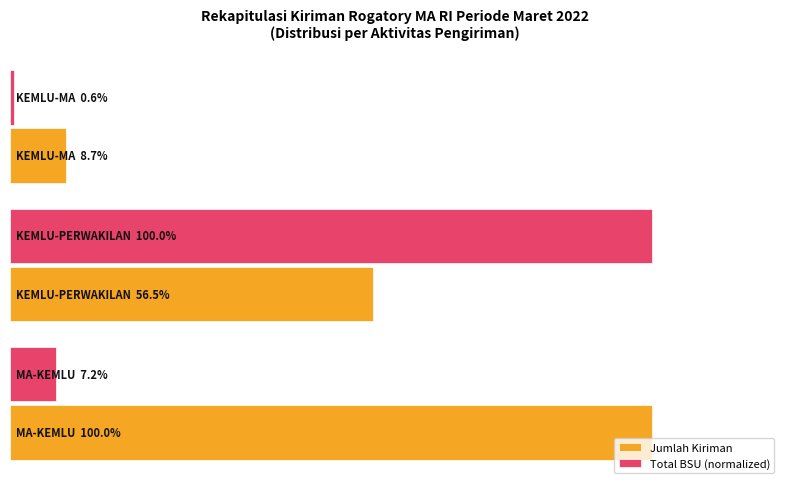

What are all the series names shown in the legend?

Jumlah Kiriman, Total BSU (normalized)